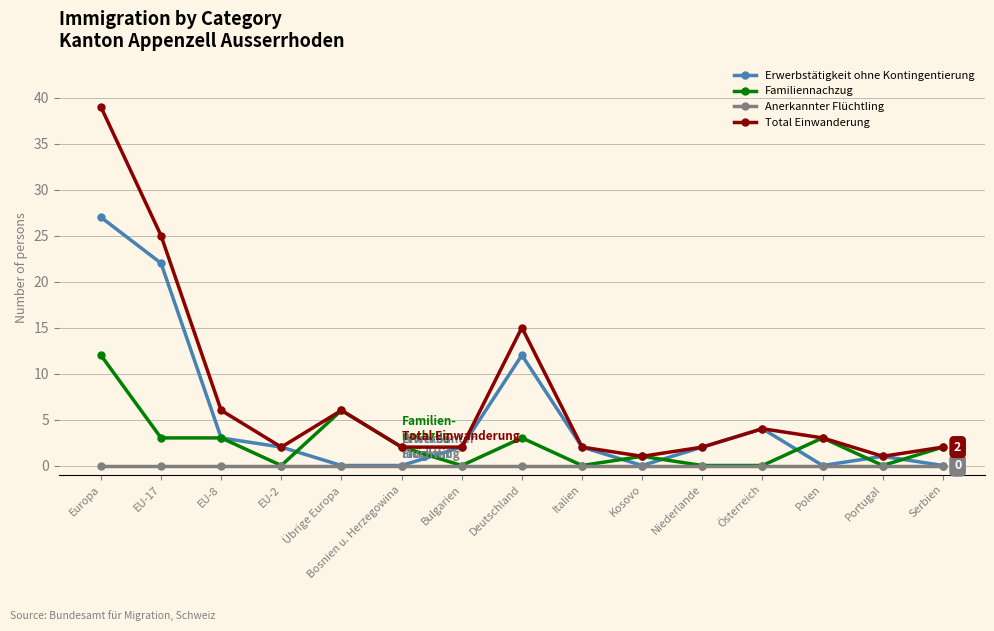

Which category has the highest value across all series?

Europa